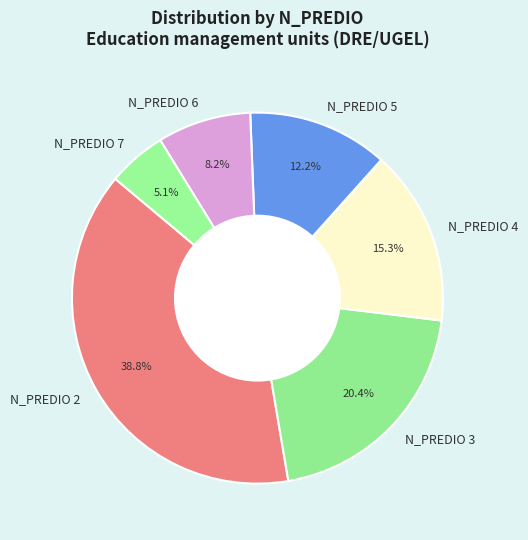

The N_PREDIO 6 slice represents 1% of the pie. True or false?

False